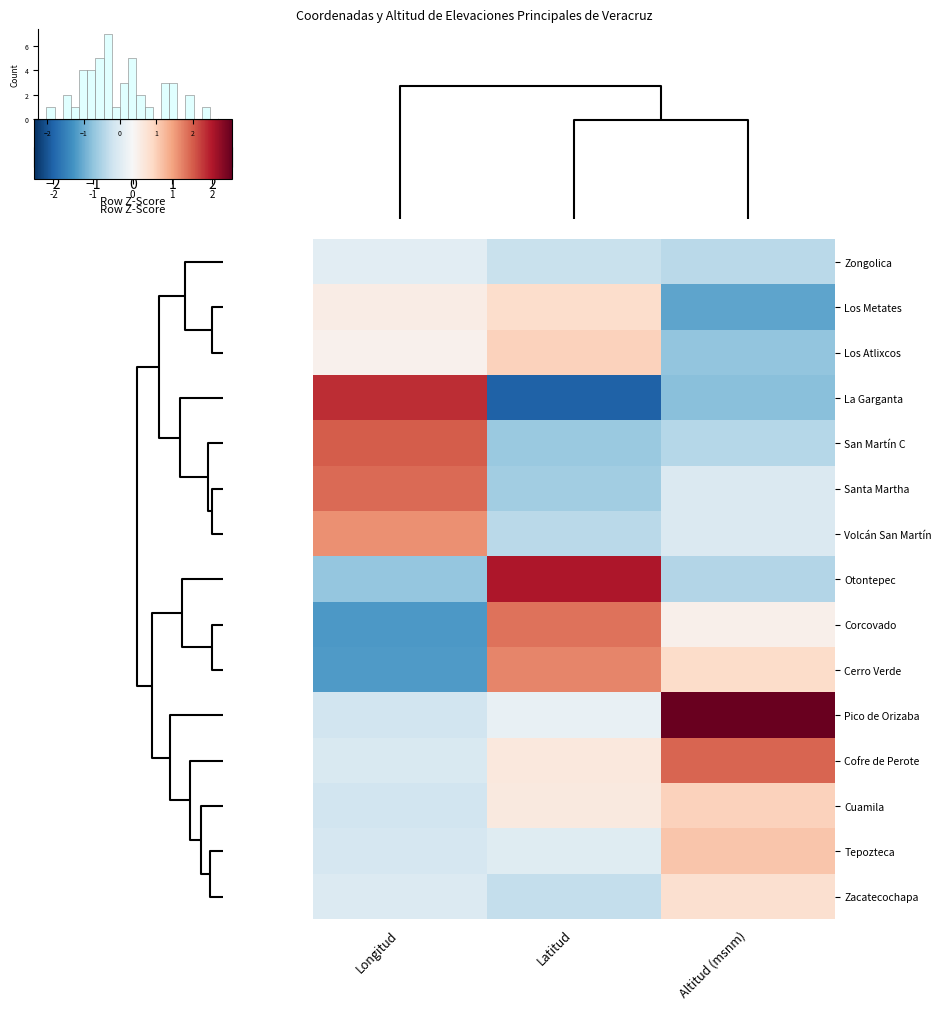

How many data points in Los Metates are less than 0?

1